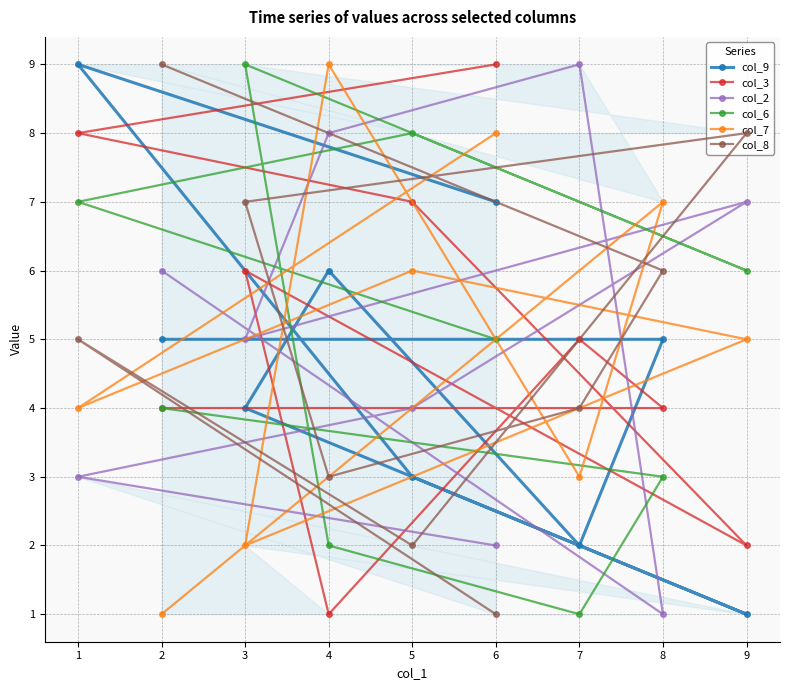

How many interior local peaks does the col_6 series have?

2